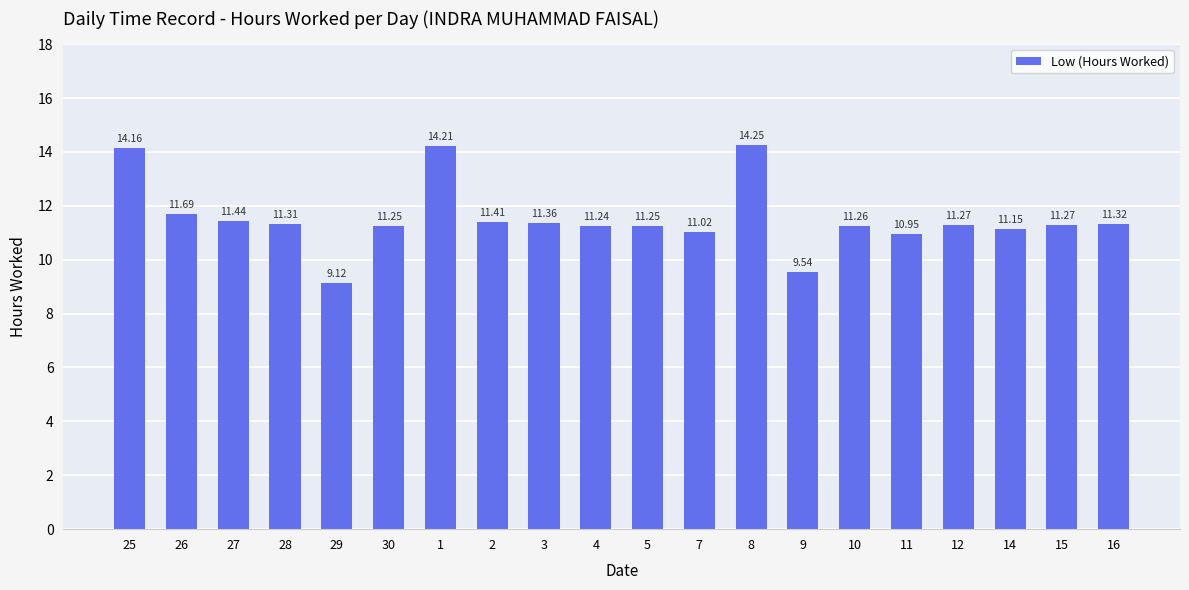

What is the difference between the maximum and minimum values?

5.1